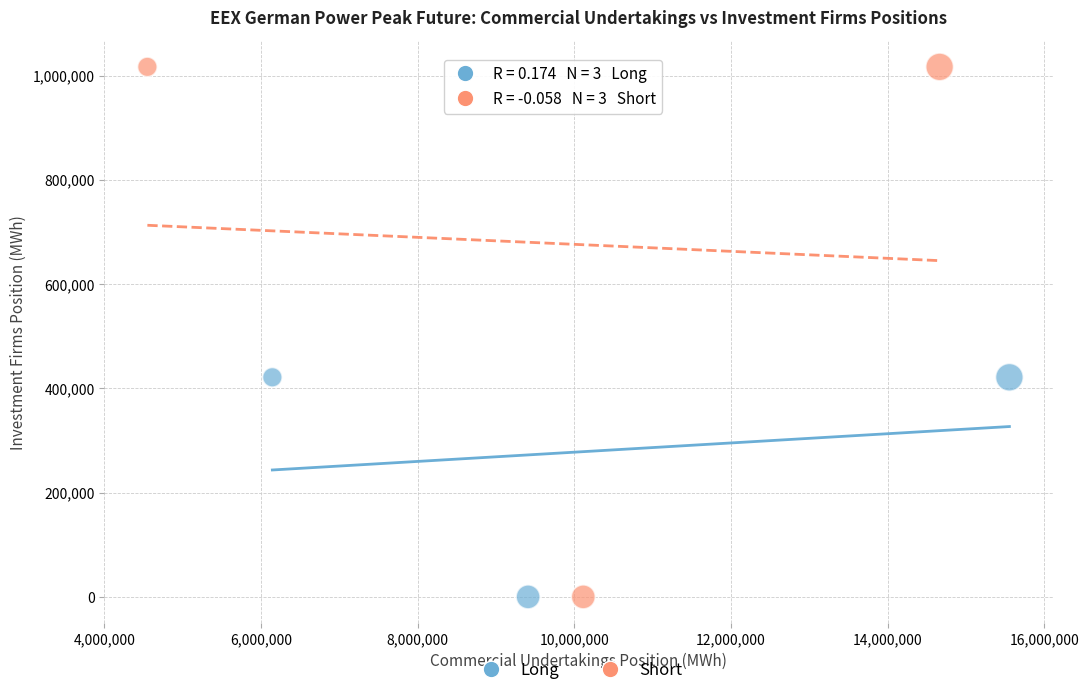

Which series has the widest spread of Y values?

Short